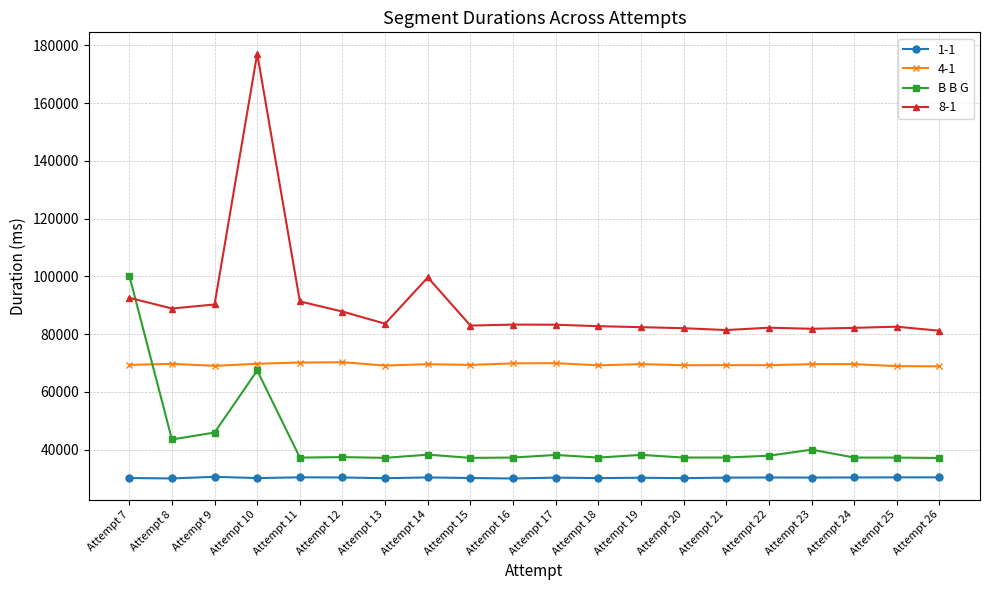

True or false: 4-1 has more than 1 interior local peaks.

True